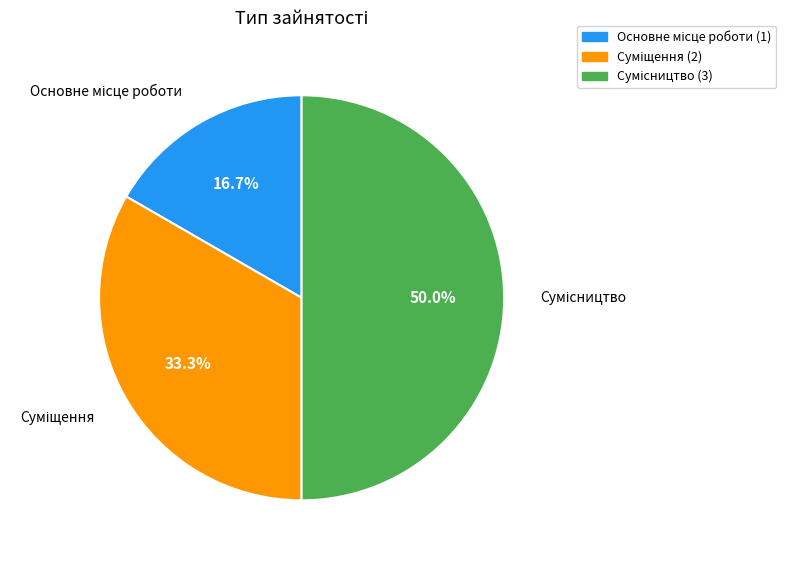

To the nearest percent, what portion does Основне місце роботи represent?

17%